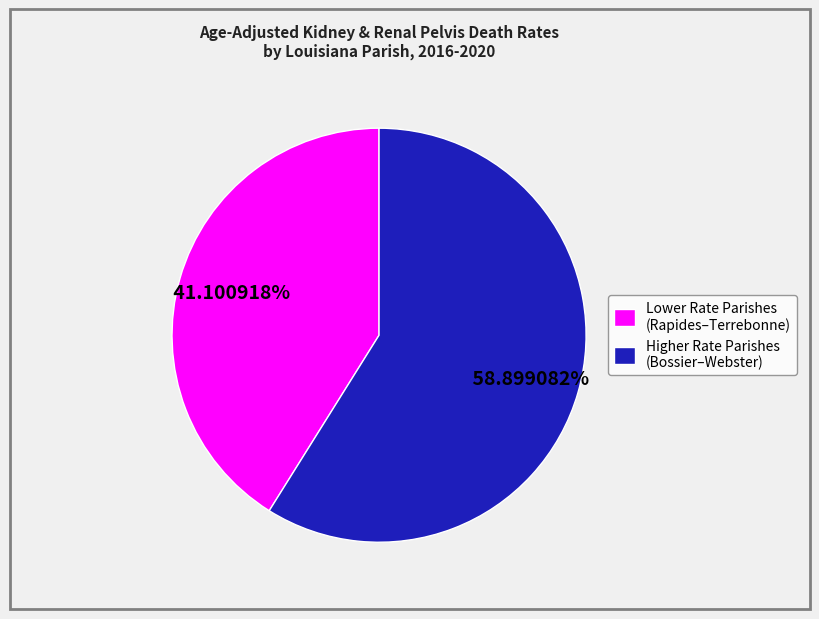

Which category accounts for the majority?

Higher Rate Parishes (Bossier–Webster)